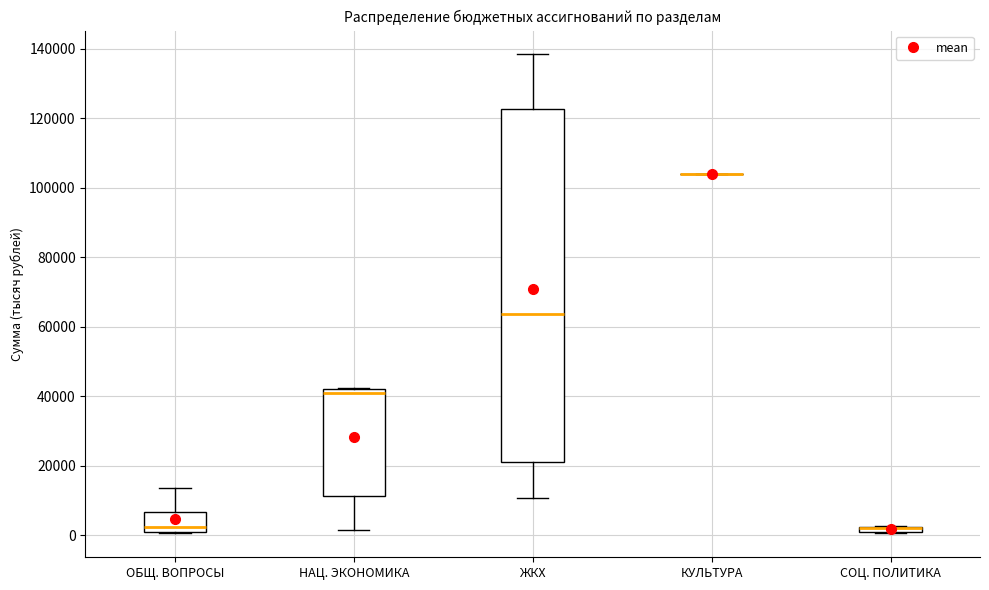

Which box is the tallest, from its lower edge to its upper edge?

ЖКХ